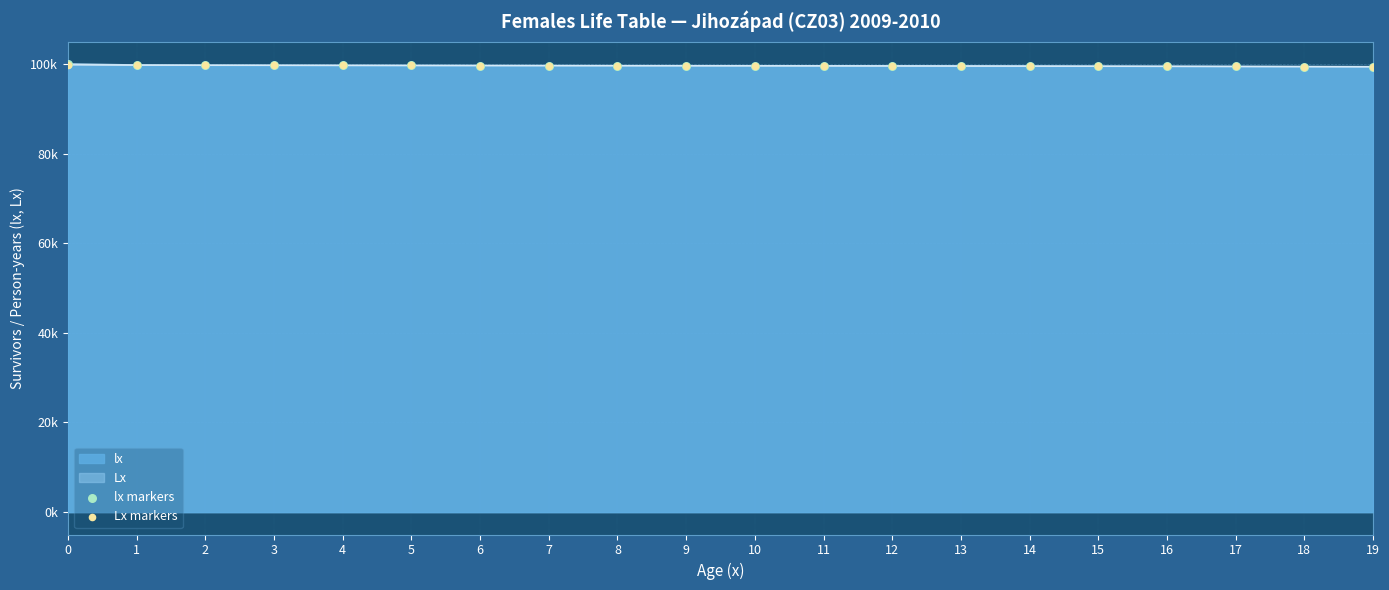

At how many categories does at least one series exceed 99460?

17